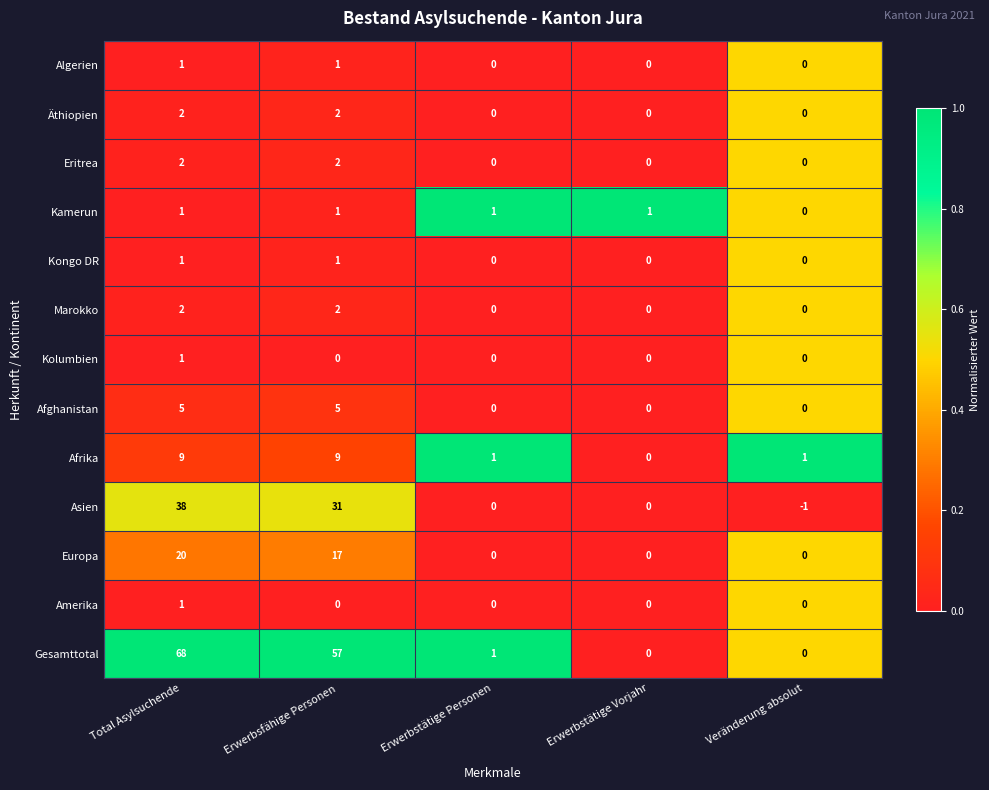

What is the sum of the Afghanistan values at Erwerbstätige Vorjahr and Total Asylsuchende?

5